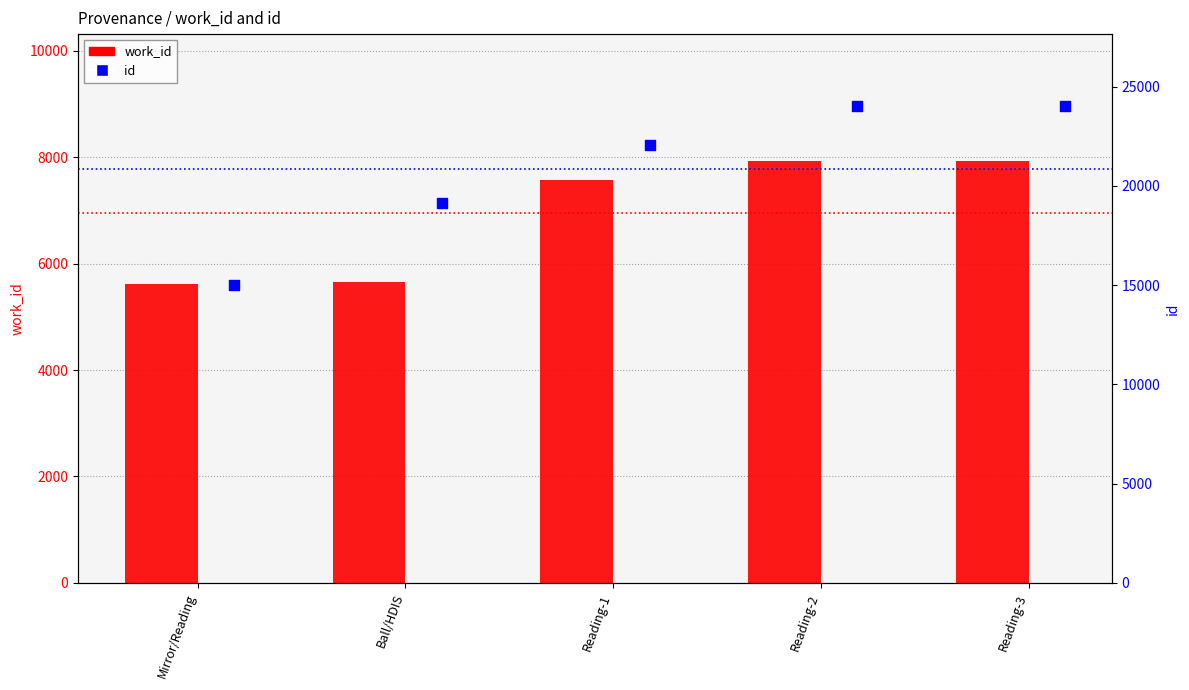

At how many categories does at least one series exceed 17255?

4